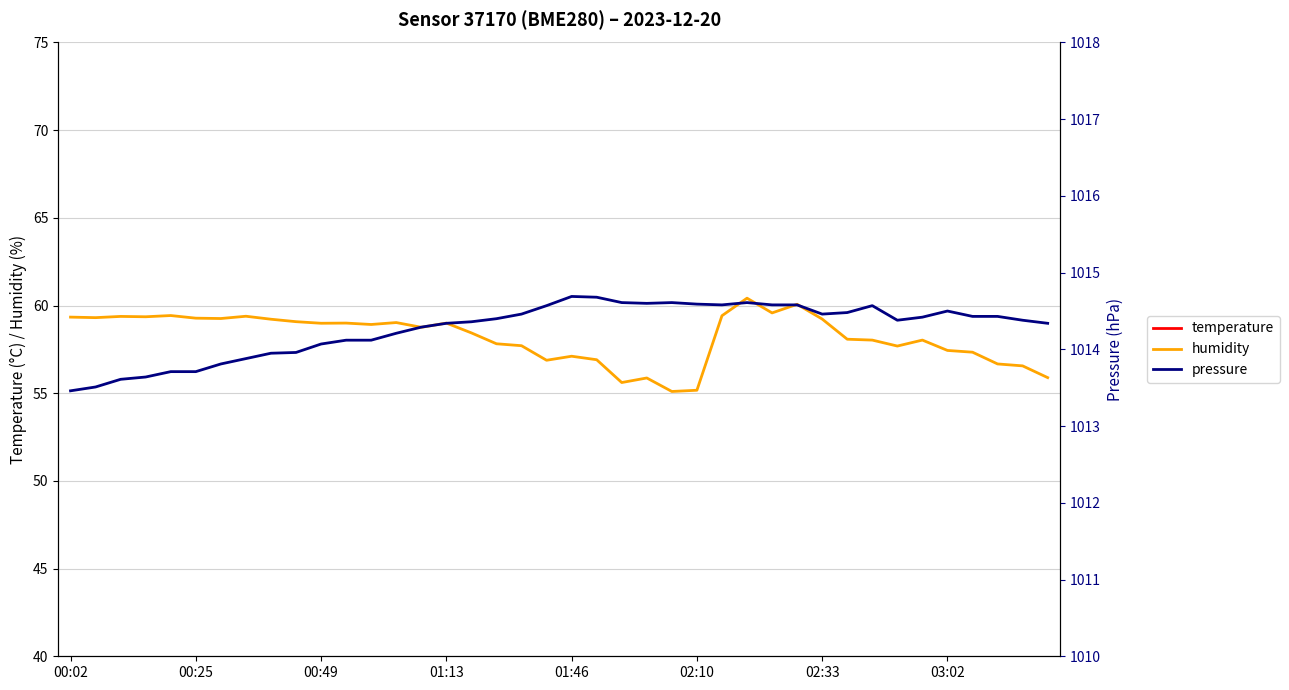

Rank the series by their maximum value, from highest to lowest.

pressure, humidity, temperature